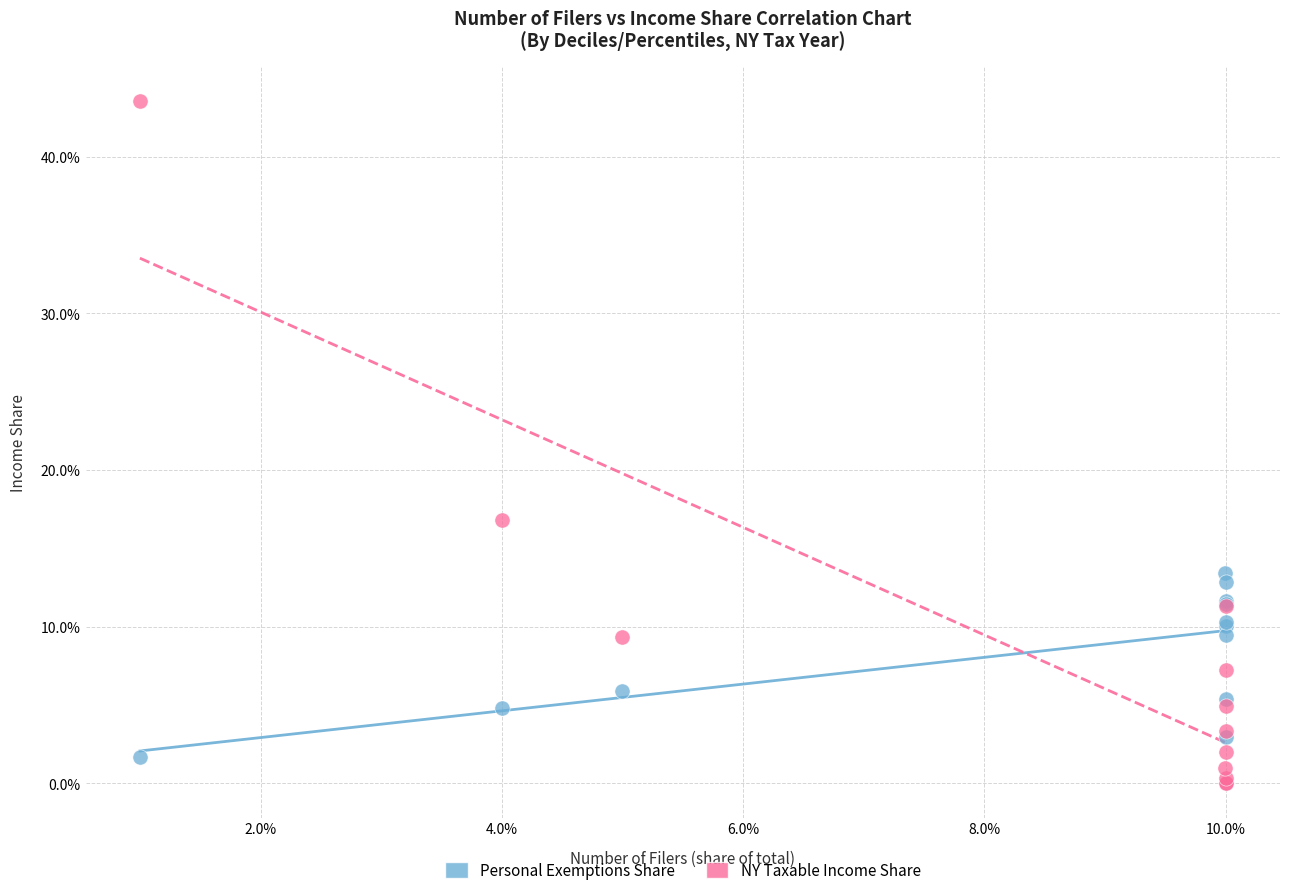

What are all the series names shown in the legend?

Personal Exemptions Share, NY Taxable Income Share